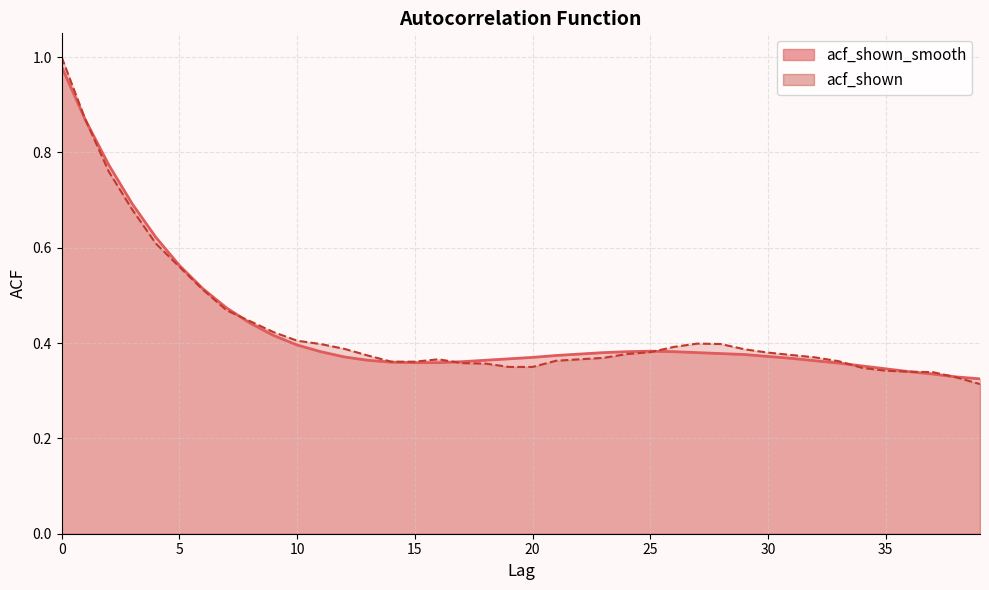

Count the acf_shown values in the range 0 to 1.

40